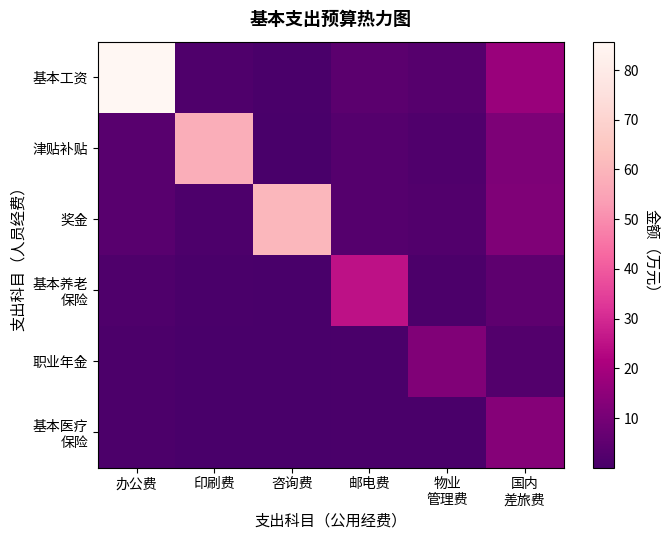

At which category does the chart reach its minimum across all series?

咨询费